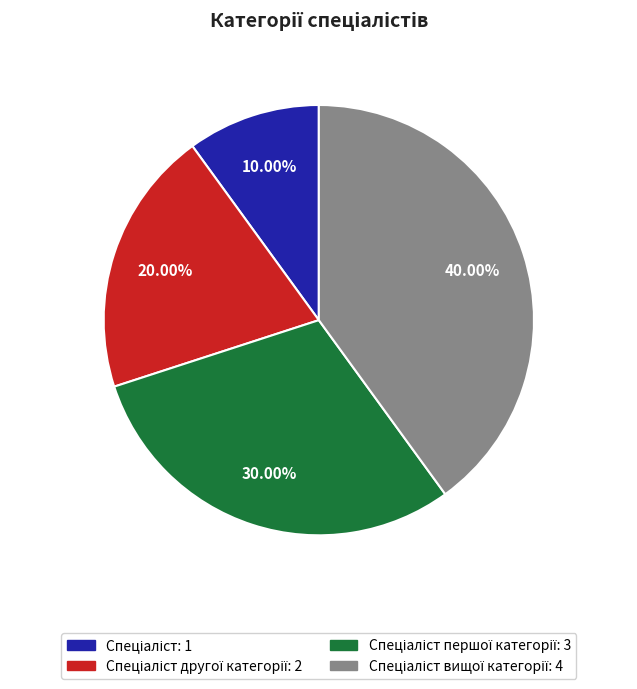

Is there a majority slice in this chart?

No